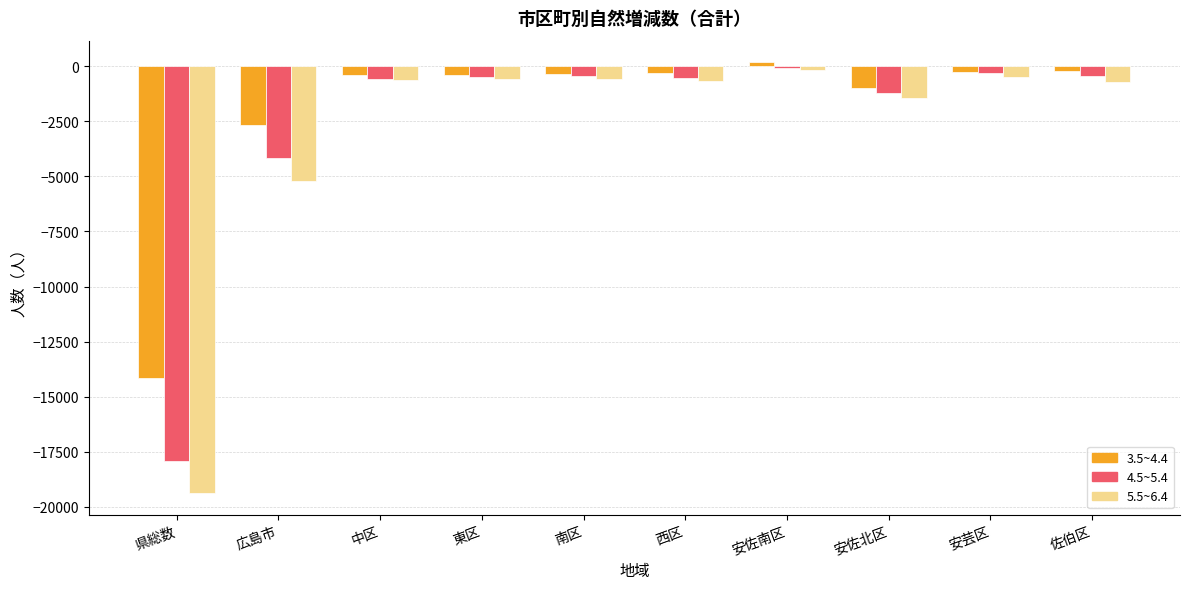

What is the label of the 5th bar from the left?

南区